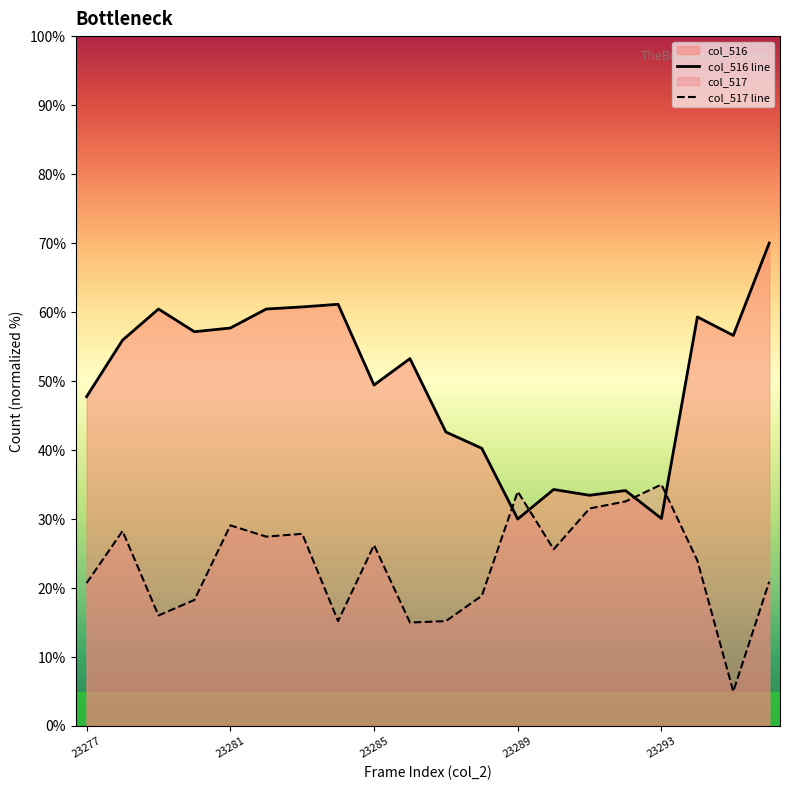

Rank the series by their average value, from lowest to highest.

col_517 line, col_516 line